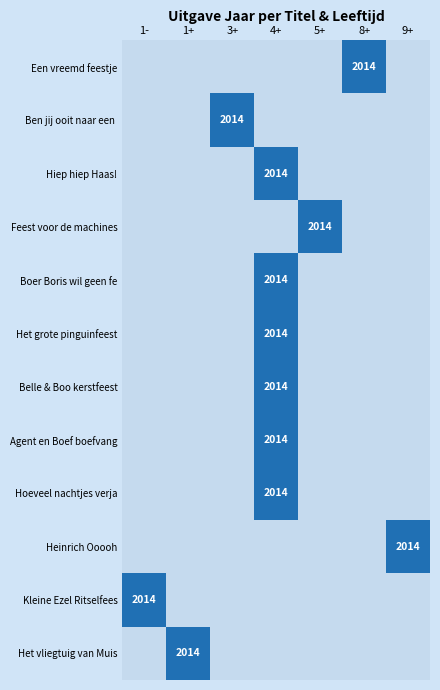

The value of Feest voor de machines at 5+ is 2014. True or false?

True